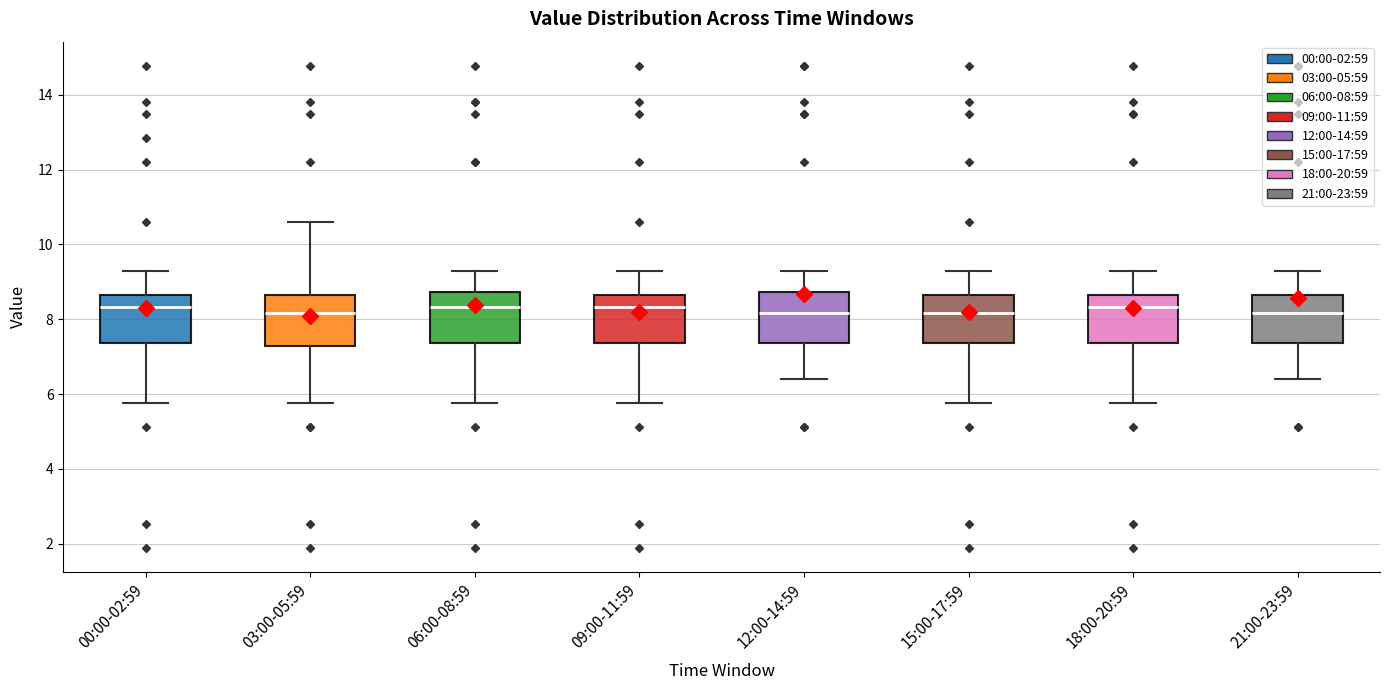

Reading left to right, transcribe this box plot: for each box, give where its median line is, the range the box spans, and where its two whiskers end, as read against the y-axis. The values are not printed on the chart, so give them approximately, as read against the axis.

00:00-02:59: median 8.4, box 7.4 to 8.6, whiskers 5.8 to 9.4
03:00-05:59: median 8.2, box 7.2 to 8.6, whiskers 5.8 to 10.6
06:00-08:59: median 8.4, box 7.4 to 8.8, whiskers 5.8 to 9.4
09:00-11:59: median 8.4, box 7.4 to 8.6, whiskers 5.8 to 9.4
12:00-14:59: median 8.2, box 7.4 to 8.8, whiskers 6.4 to 9.4
15:00-17:59: median 8.2, box 7.4 to 8.6, whiskers 5.8 to 9.4
18:00-20:59: median 8.4, box 7.4 to 8.6, whiskers 5.8 to 9.4
21:00-23:59: median 8.2, box 7.4 to 8.6, whiskers 6.4 to 9.4